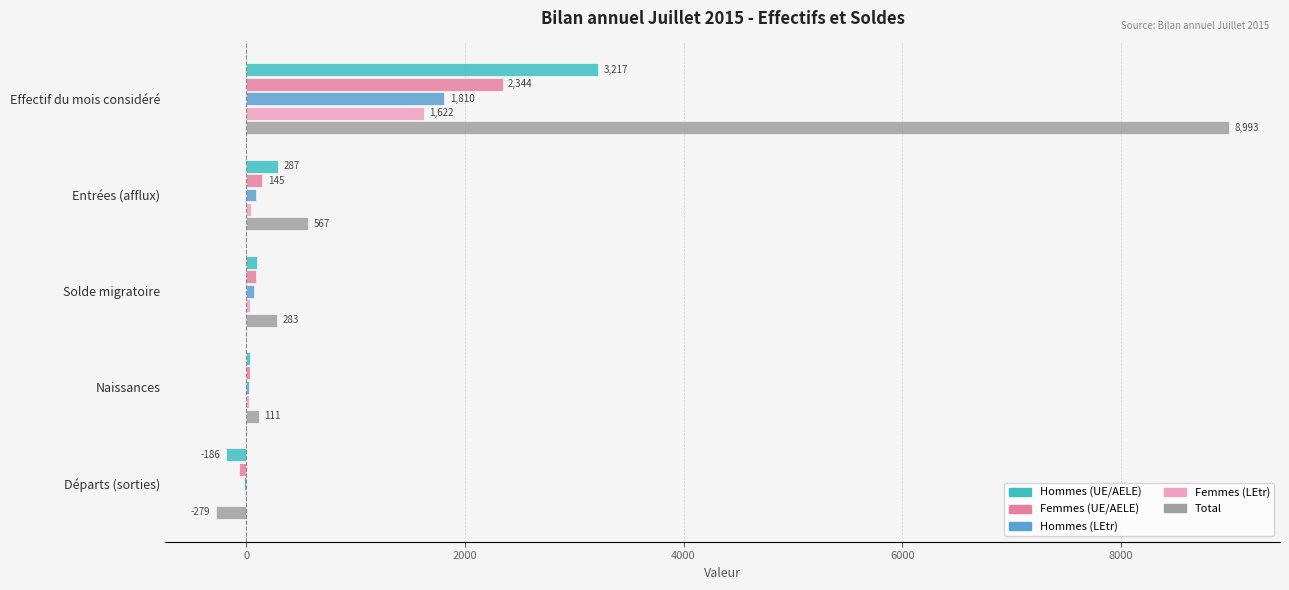

What is the sum of all Femmes (LEtr) values?

1711